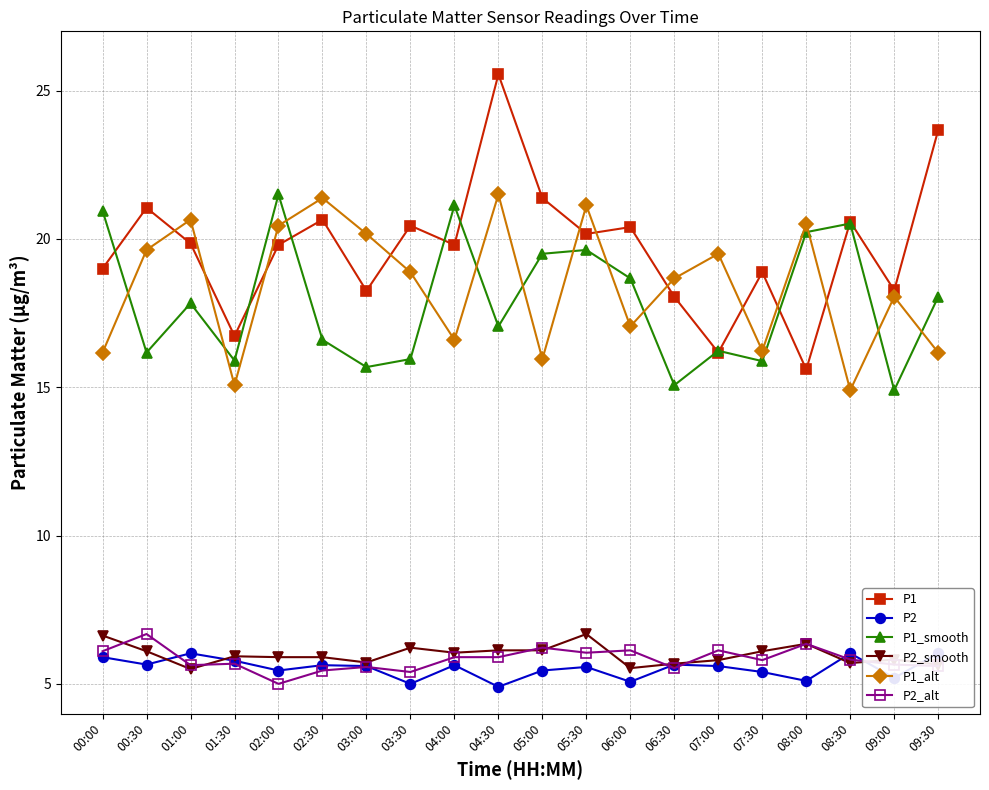

What position from the right is 04:00?

12